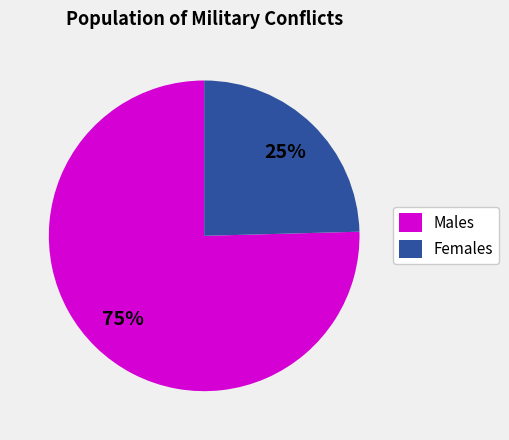

Is it true that Females is 32% of the pie?

False